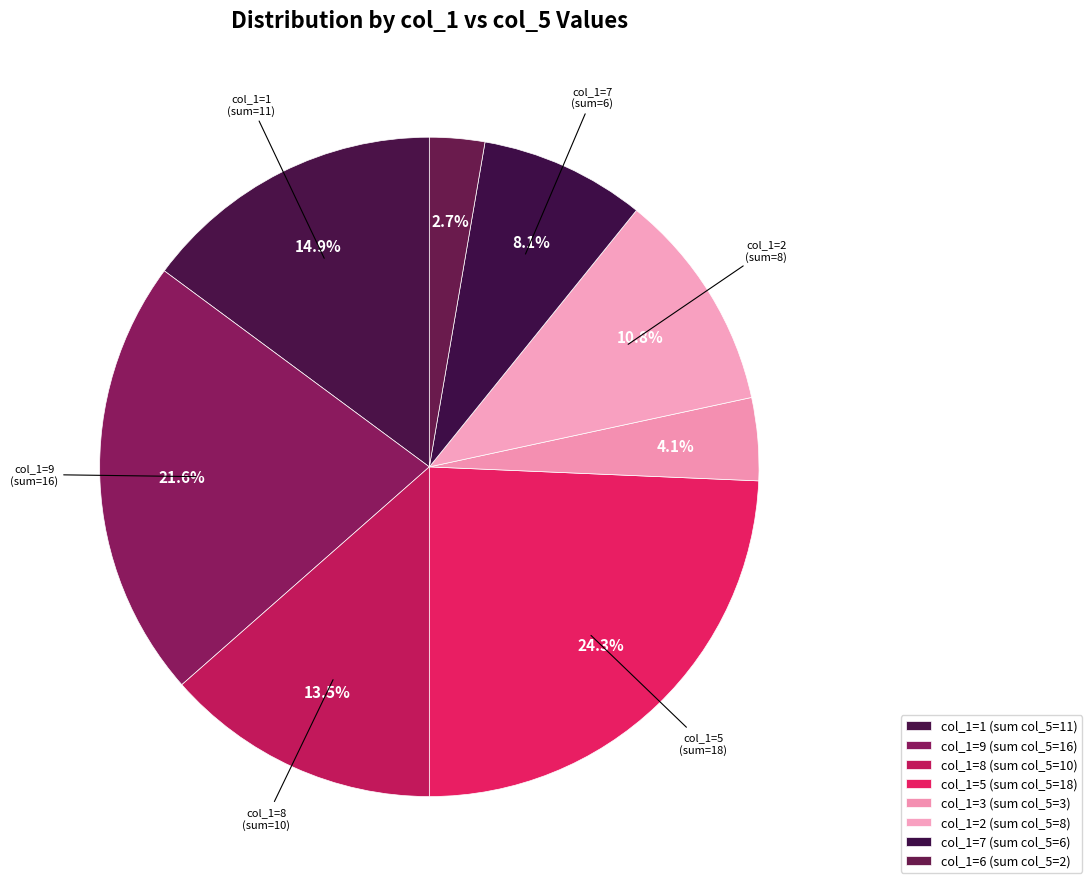

Does any single category account for the majority?

No